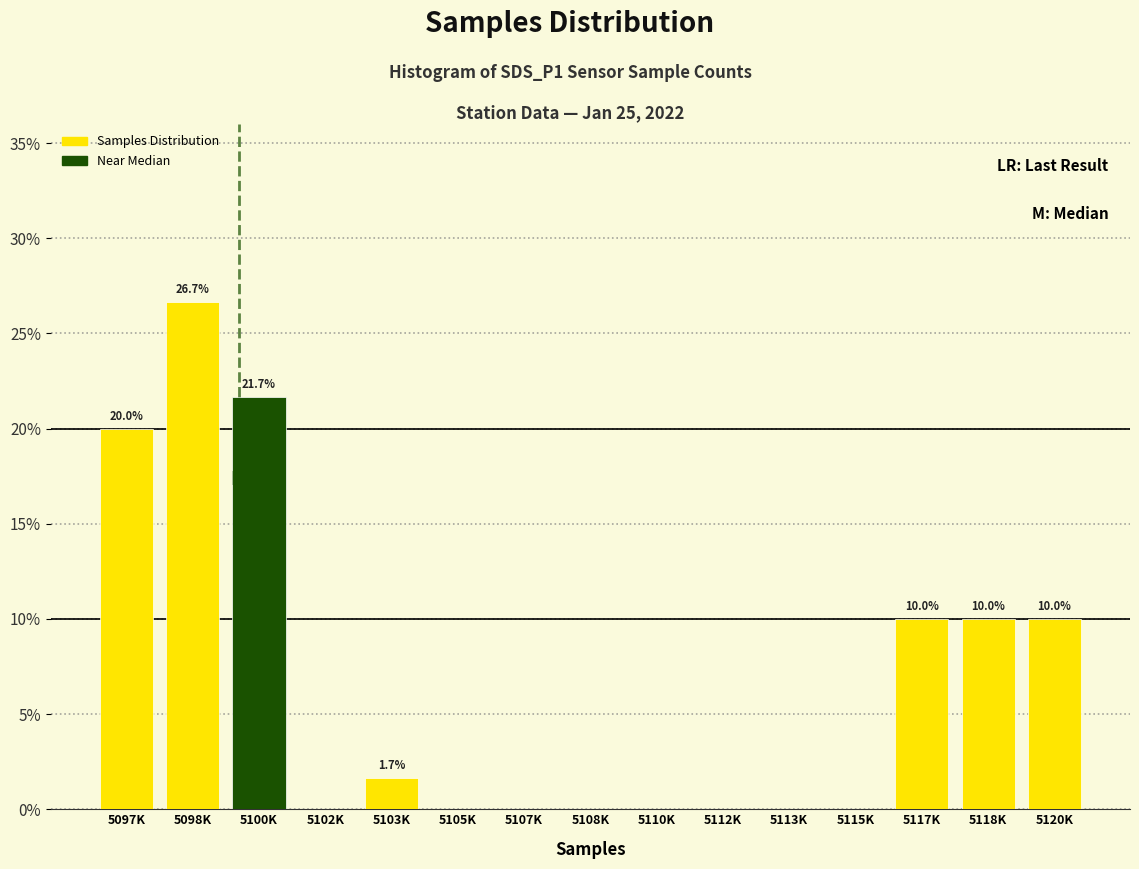

Reading right to left, extract all data points from this chart.

5120K=10.0	5118K=10.0	5117K=10.0	5115K=0.0	5113K=0.0	5112K=0.0	5110K=0.0	5108K=0.0	5107K=0.0	5105K=0.0	5103K=1.7	5102K=0.0	5100K=21.7	5098K=26.7	5097K=20.0